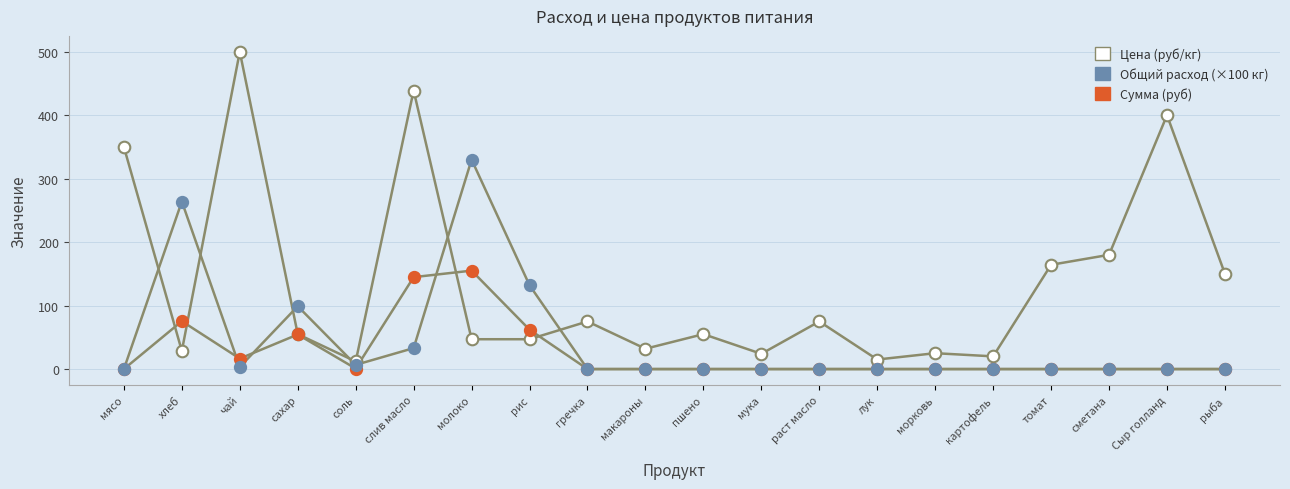

In the Цена (руб/кг) series, what Y value is closest to 256?

180.0